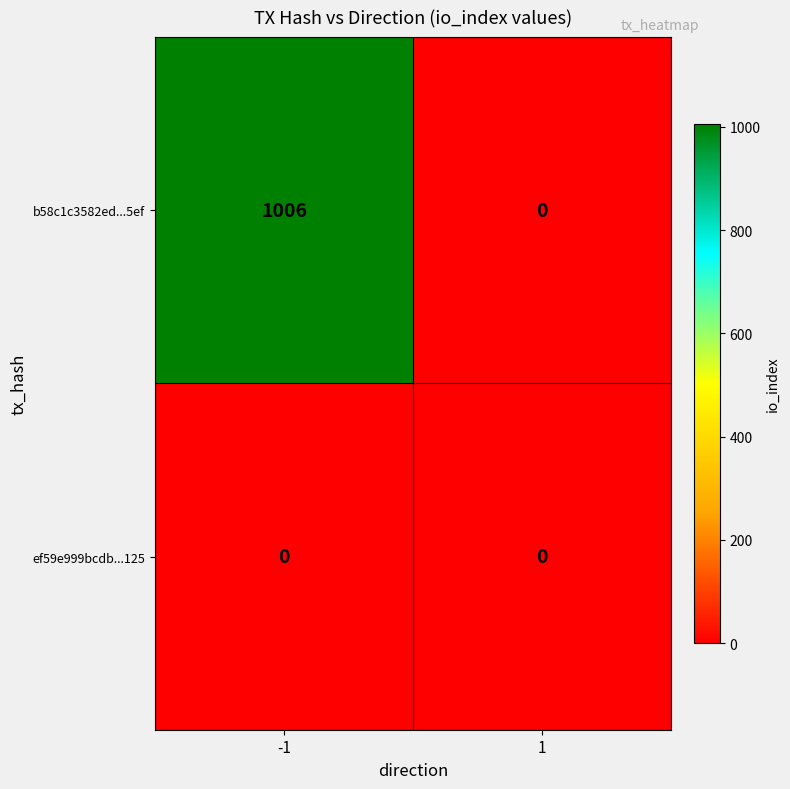

Reading left to right, extract all data points from this chart.

b58c1c3582ed...5ef: 1006	0
ef59e999bcdb...125: 0	0